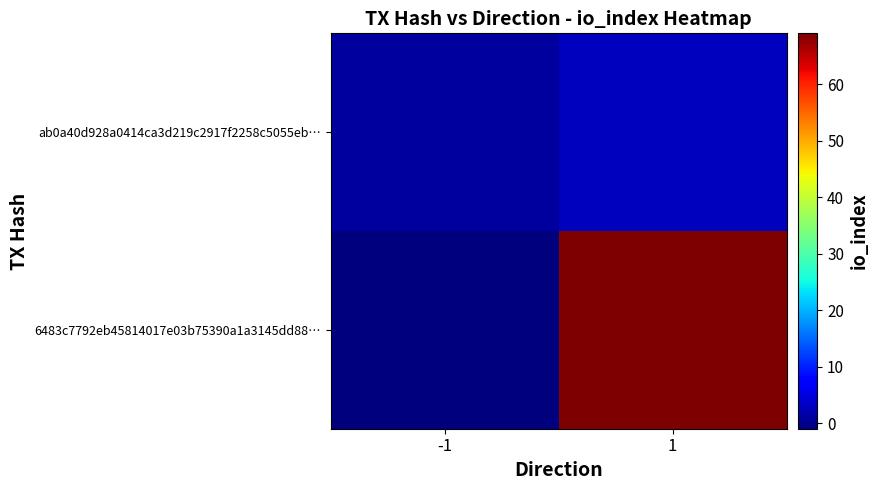

At how many categories does at least one series exceed 44?

1